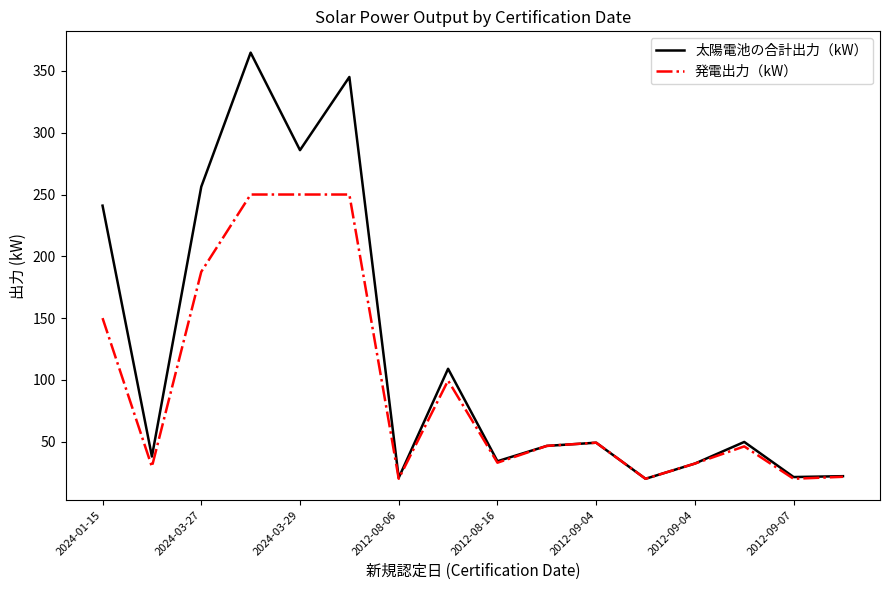

How many lines are shown in the chart?

2